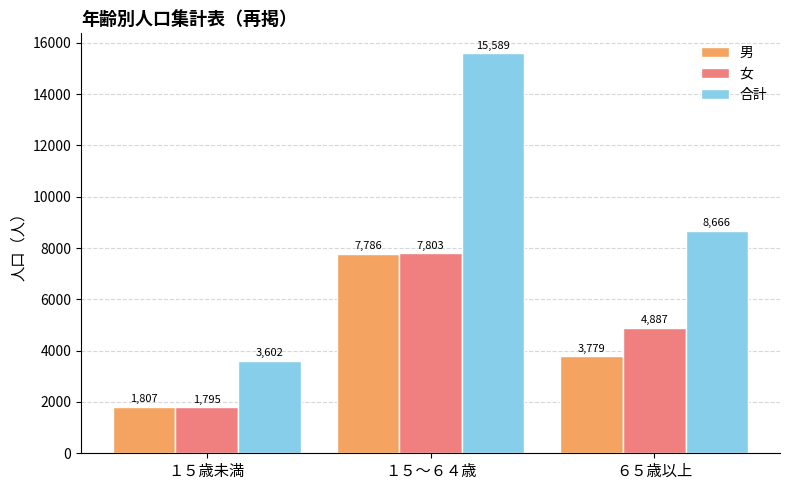

Which series has the largest total across all categories?

合計